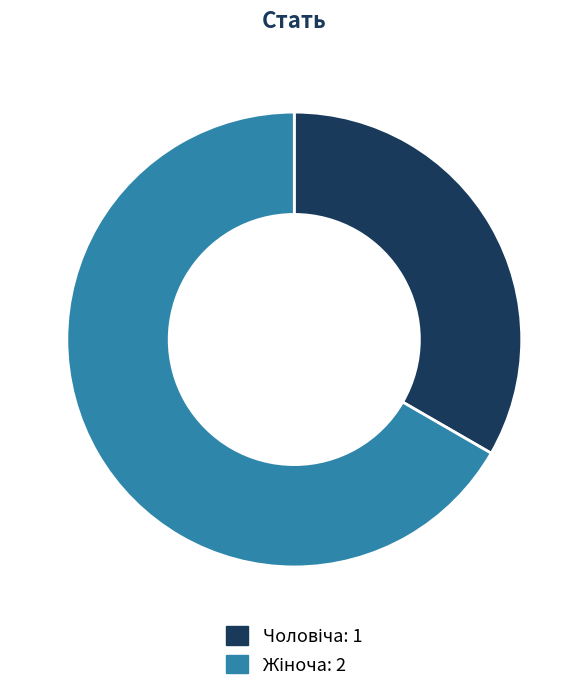

Count the number of slices in the pie.

2